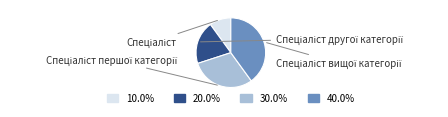

Is there a majority slice in this chart?

No